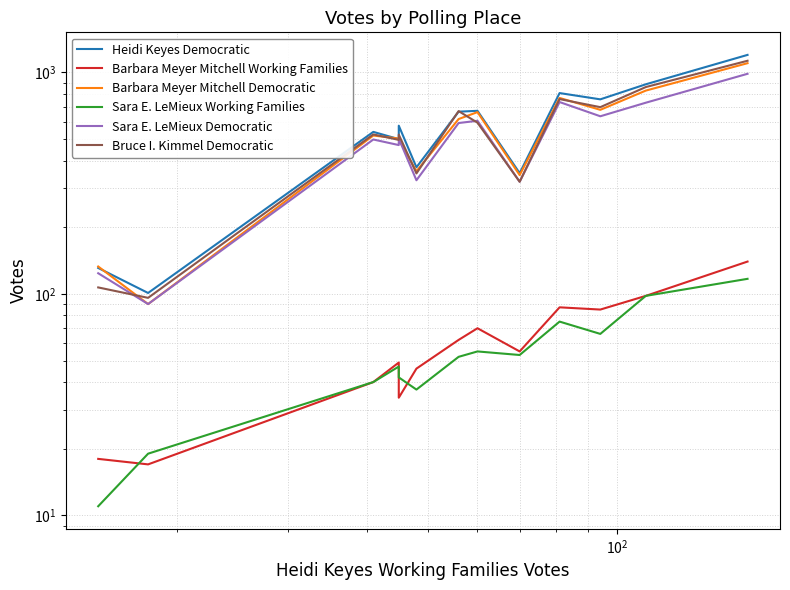

The Sara E. LeMieux Working Families series shows 86 at 7. True or false?

False